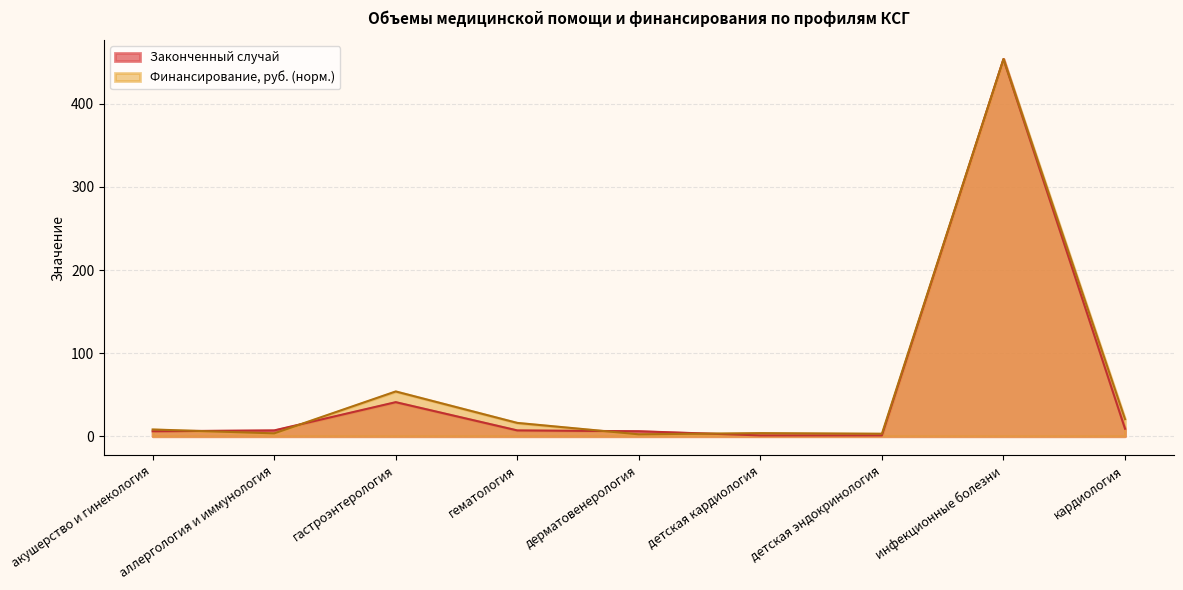

What position from the left is гематология?

4